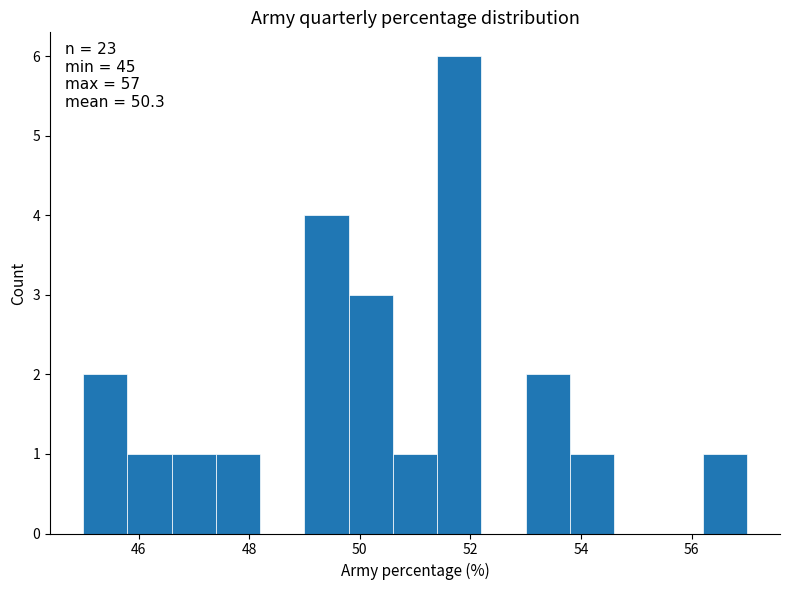

Over which range of the x-axis is the bar tallest?

51.4 to 52.2